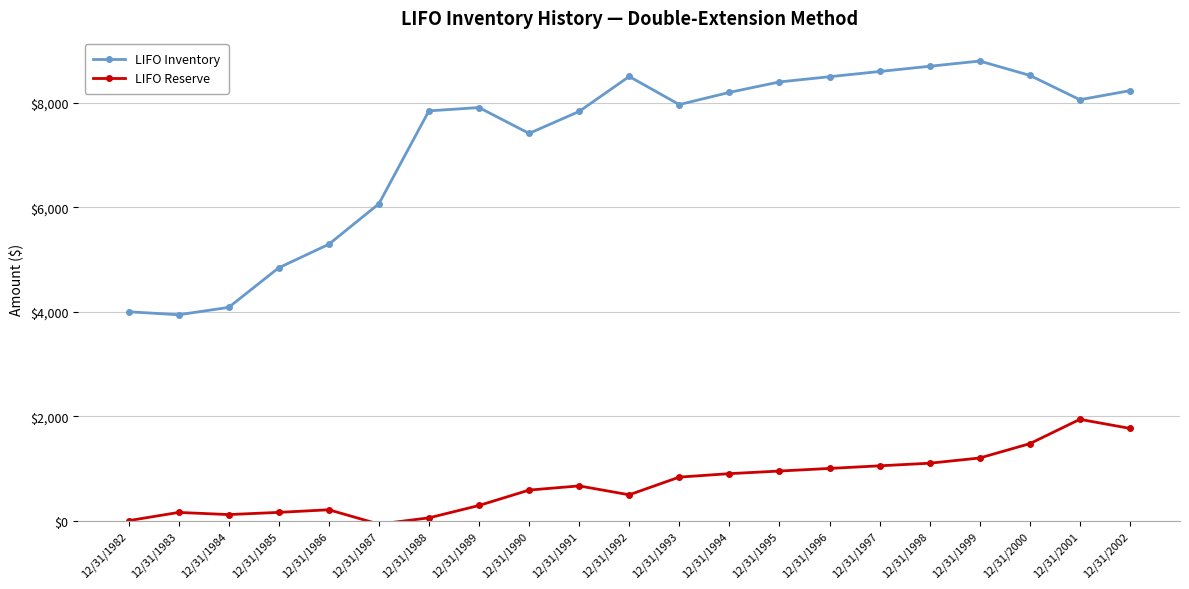

What is the spread (max minus min) of values at 12/31/1995?

7450.0